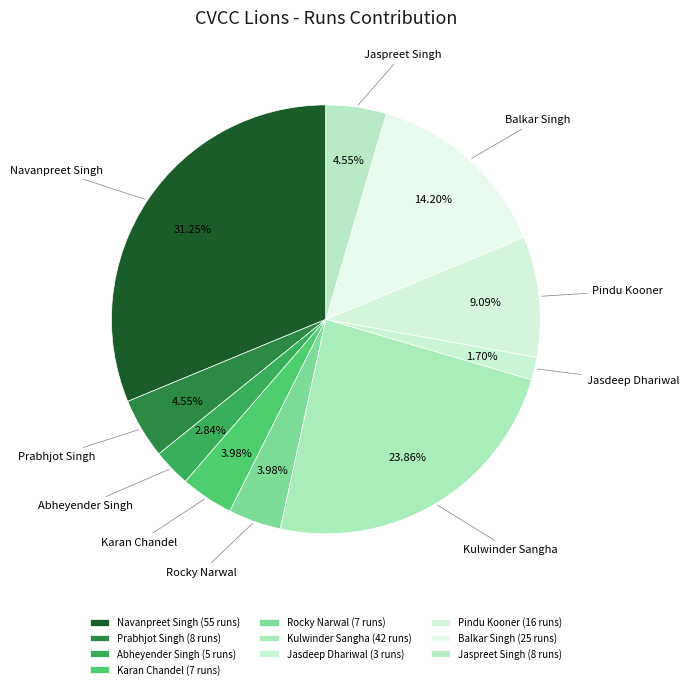

To the nearest percent, what is the combined percentage of Jasdeep Dhariwal and Pindu Kooner?

11%